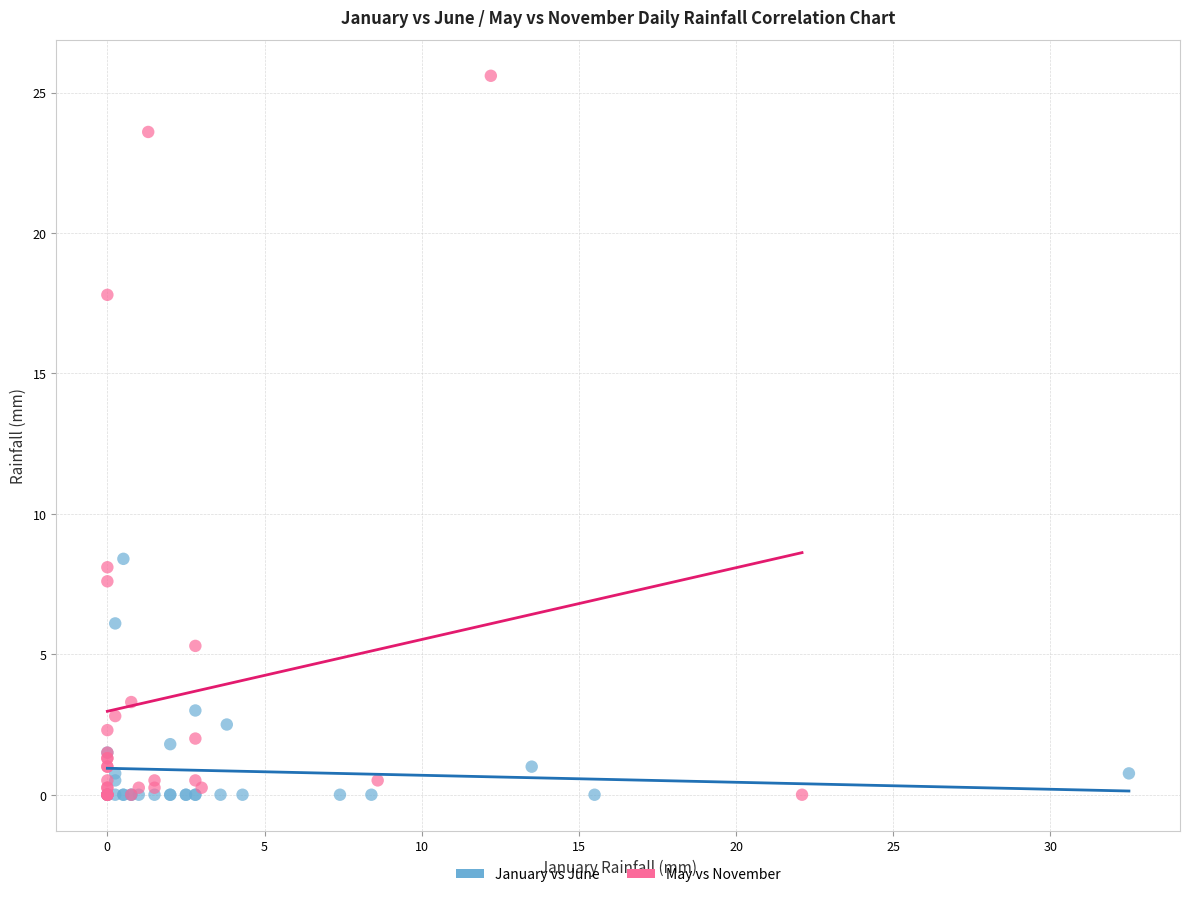

Which series contains the highest Y value?

May vs November